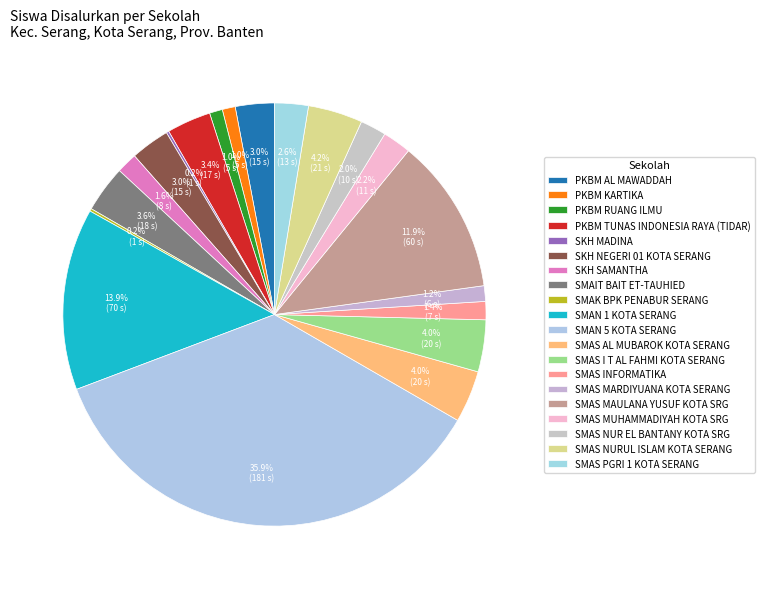

Count the number of slices in the pie.

20